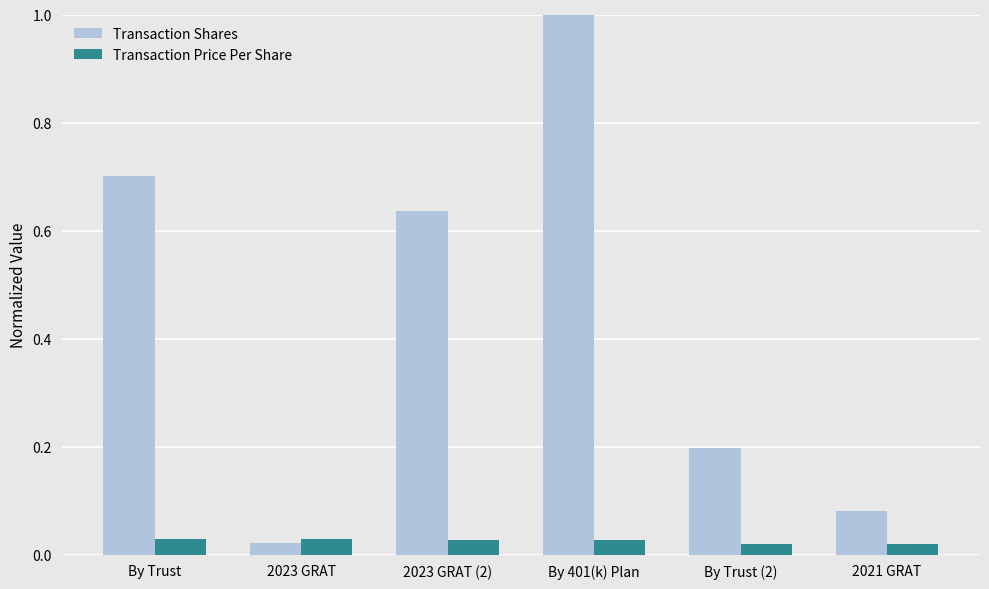

At how many categories does at least one series exceed 0?

6